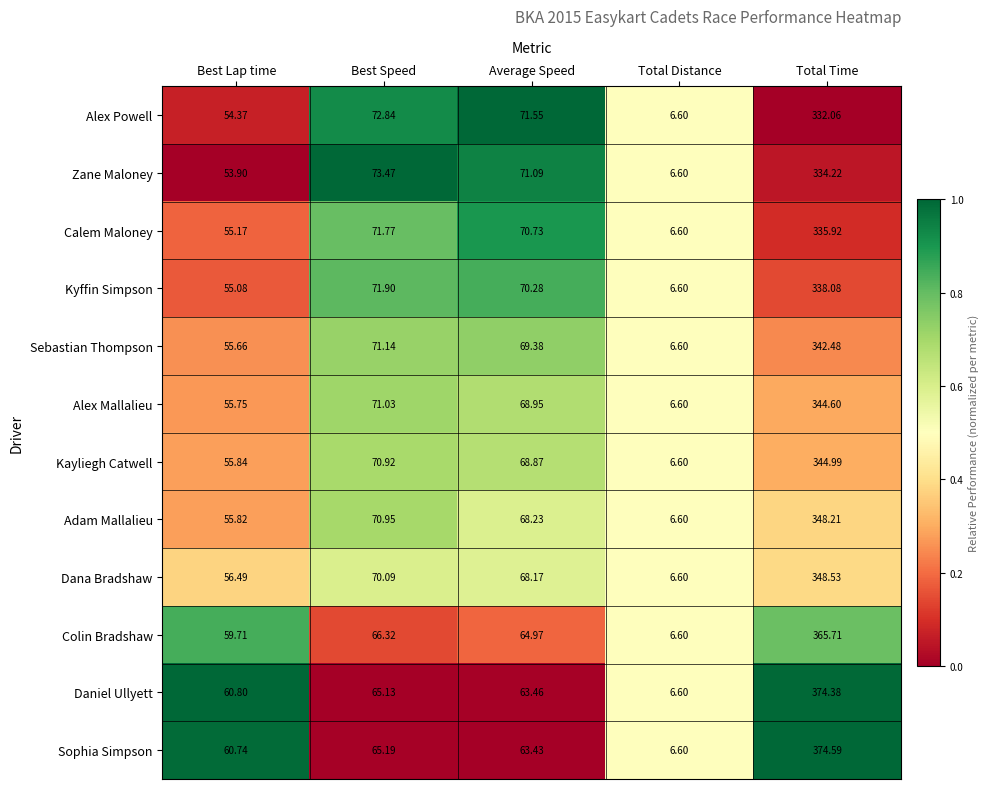

Which series changed the most between Best Speed and Total Distance?

Zane Maloney